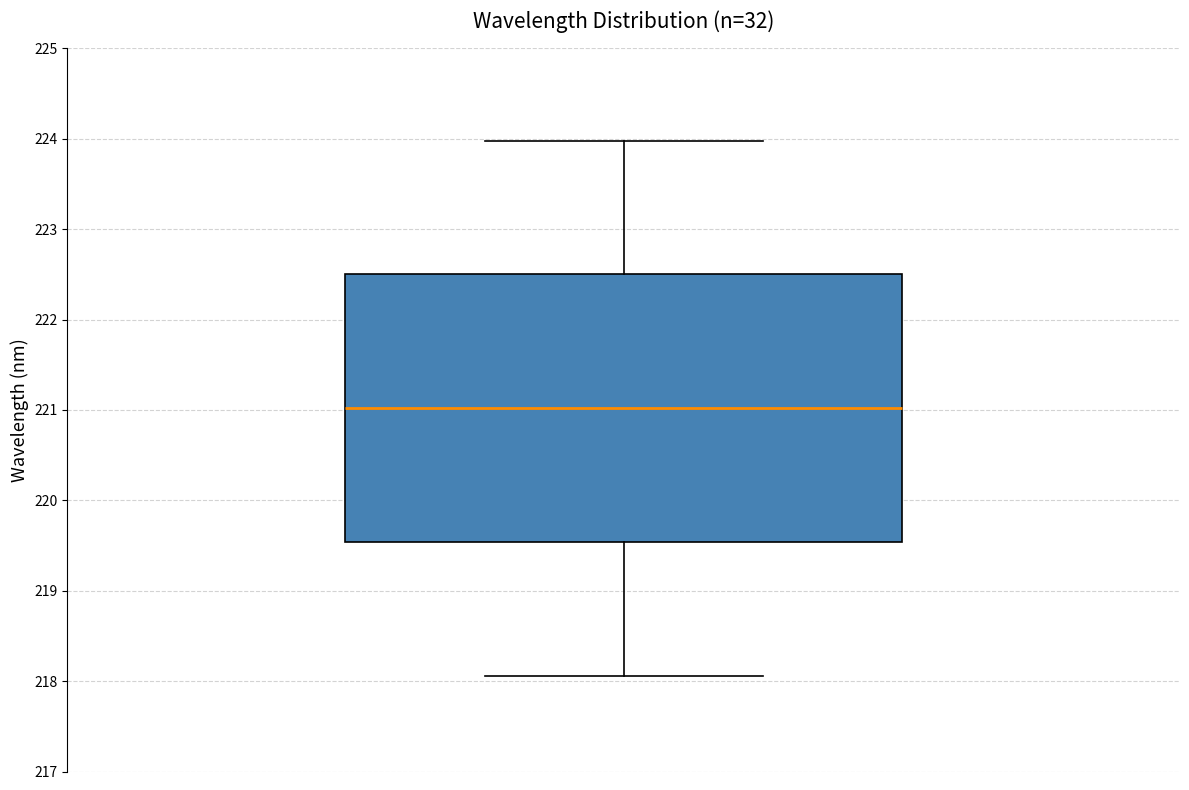

Read this box plot against the y-axis: the position of the median line, the range covered by the box, and the ends of both whiskers. The values are not printed on the chart, so give them approximately, as read against the axis.

median 221.0, box 219.5 to 222.5, whiskers 218.1 to 224.0